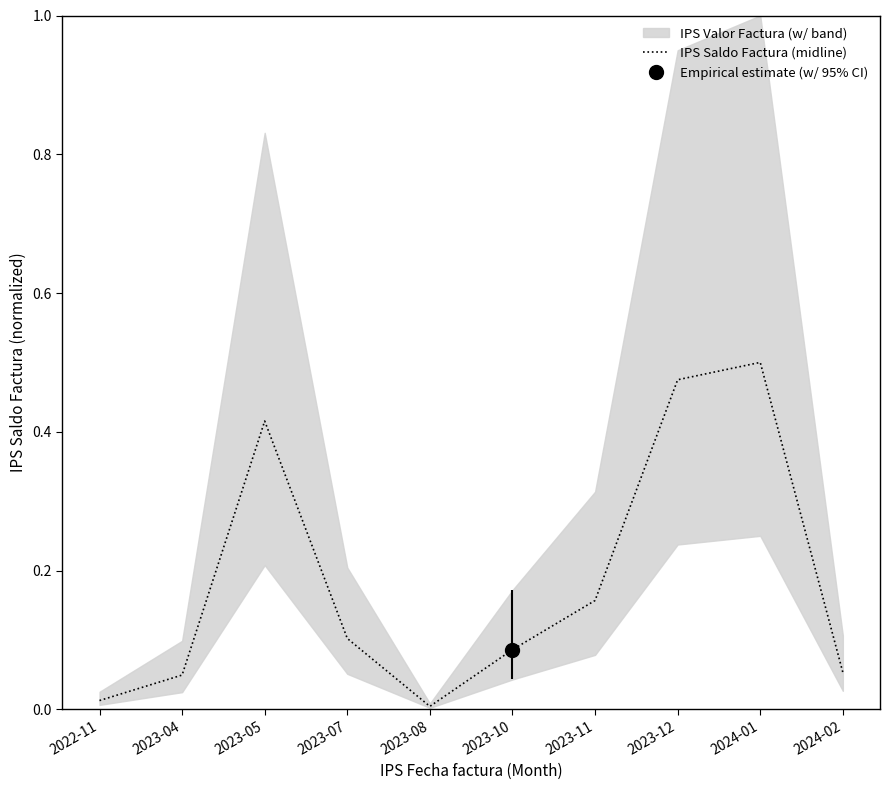

True or false: IPS Saldo Factura (midline) has a value of 0.7 at 2023-05.

False